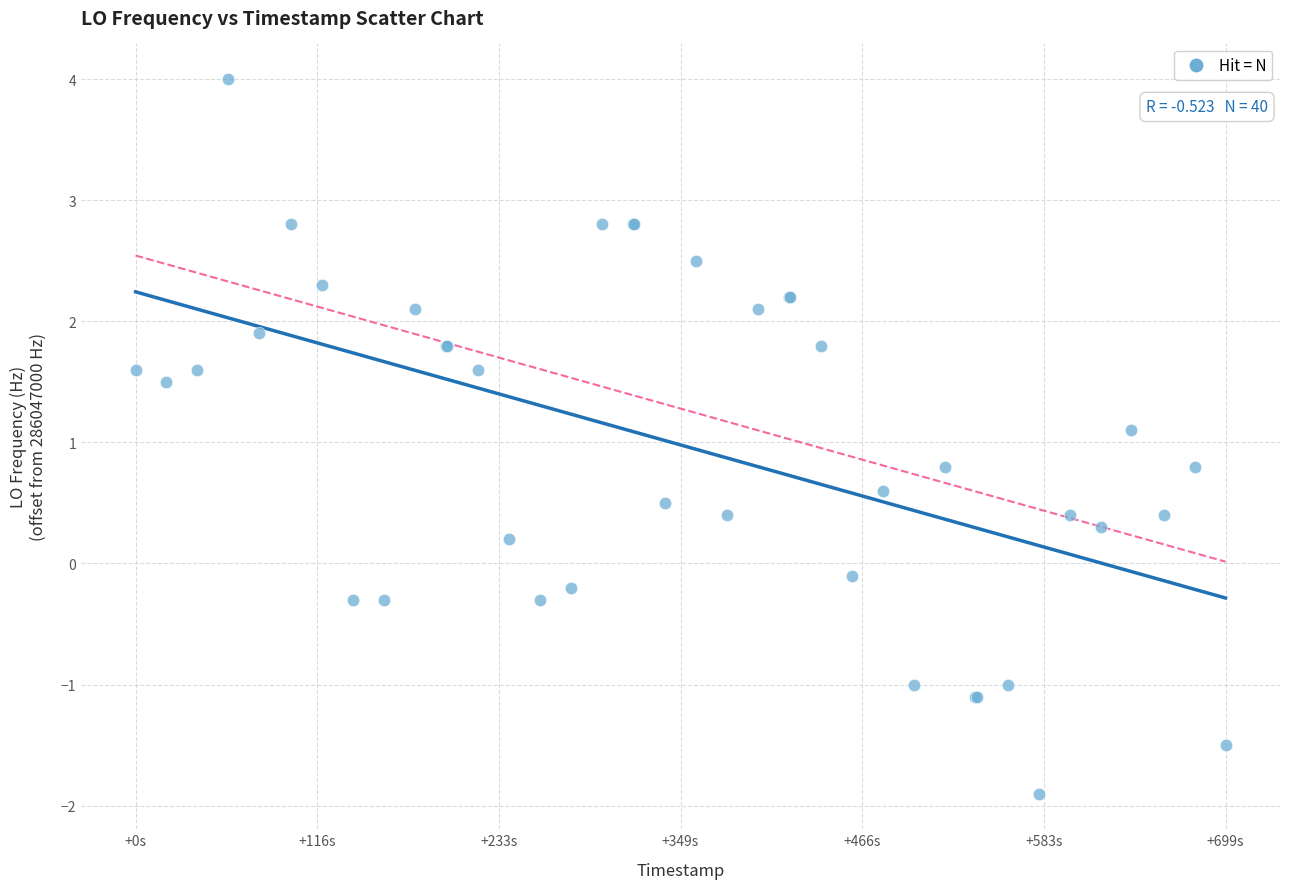

What Y value in the scatter plot is closest to 1?

1.1